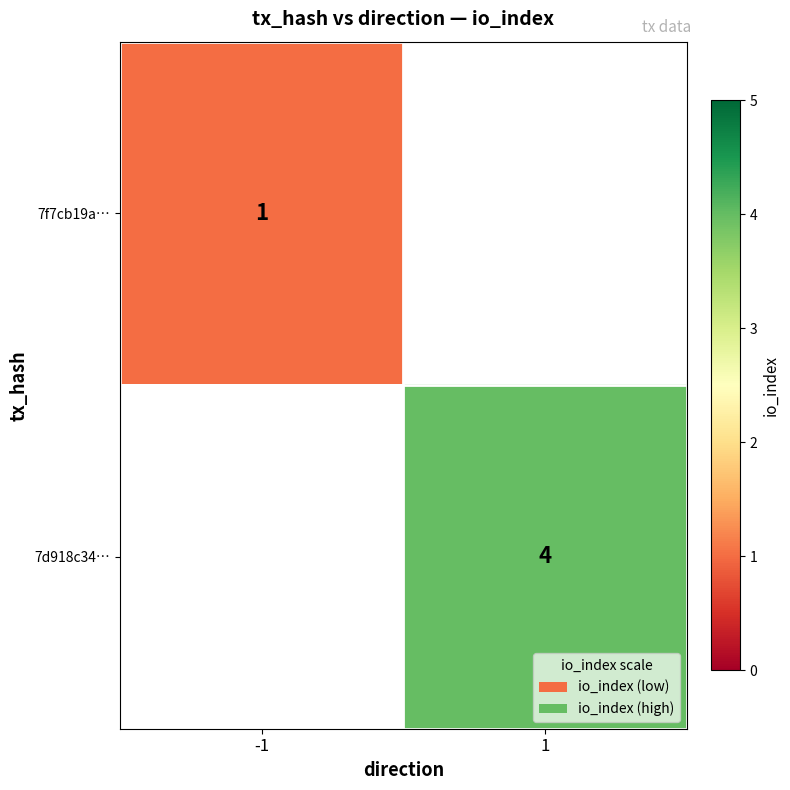

The 7d918c34… series shows 7 at 1. True or false?

False